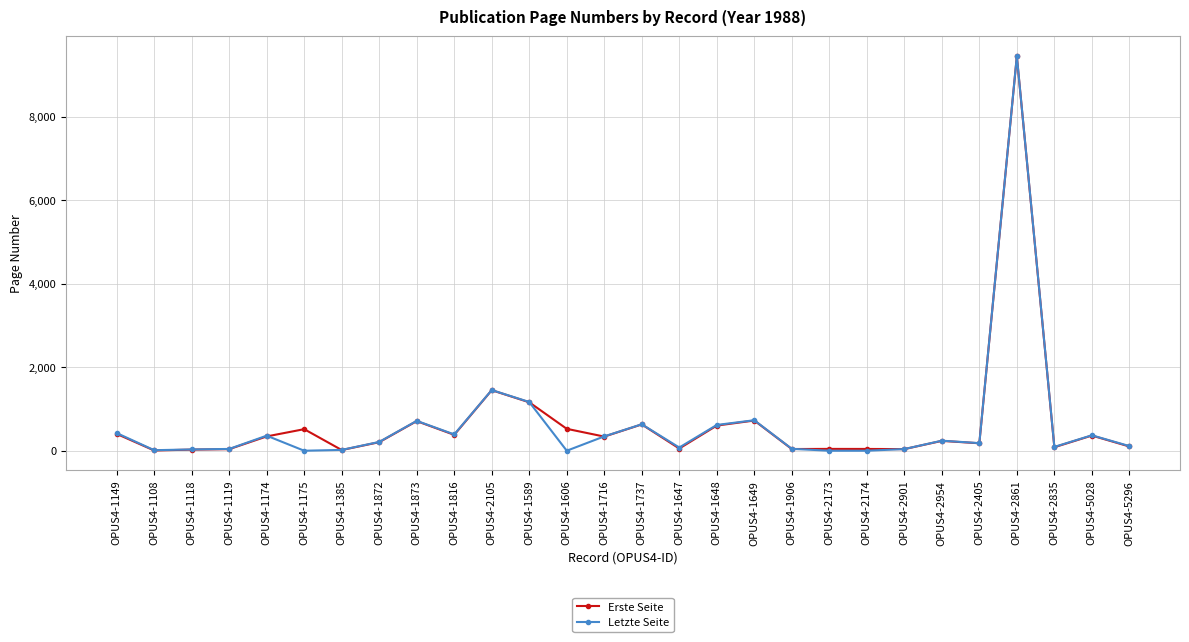

What is the difference between the maximum and minimum values in the Erste Seite series?

9445